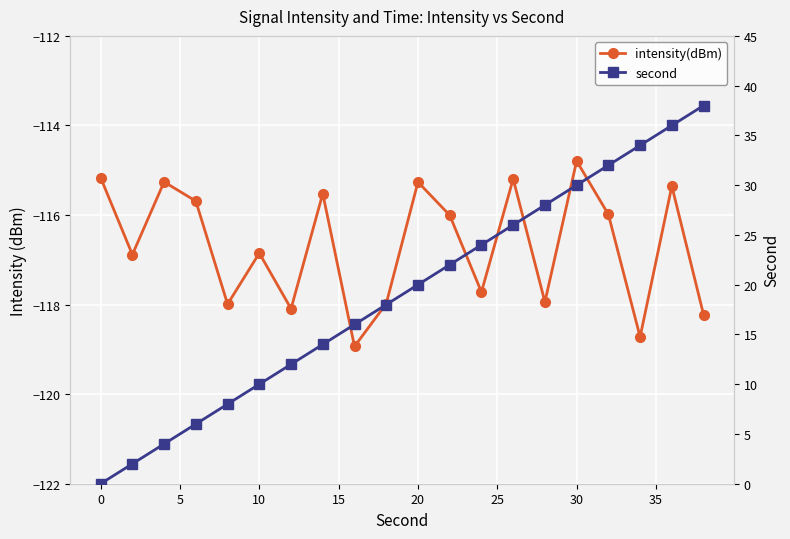

Which series has the widest spread of values?

second